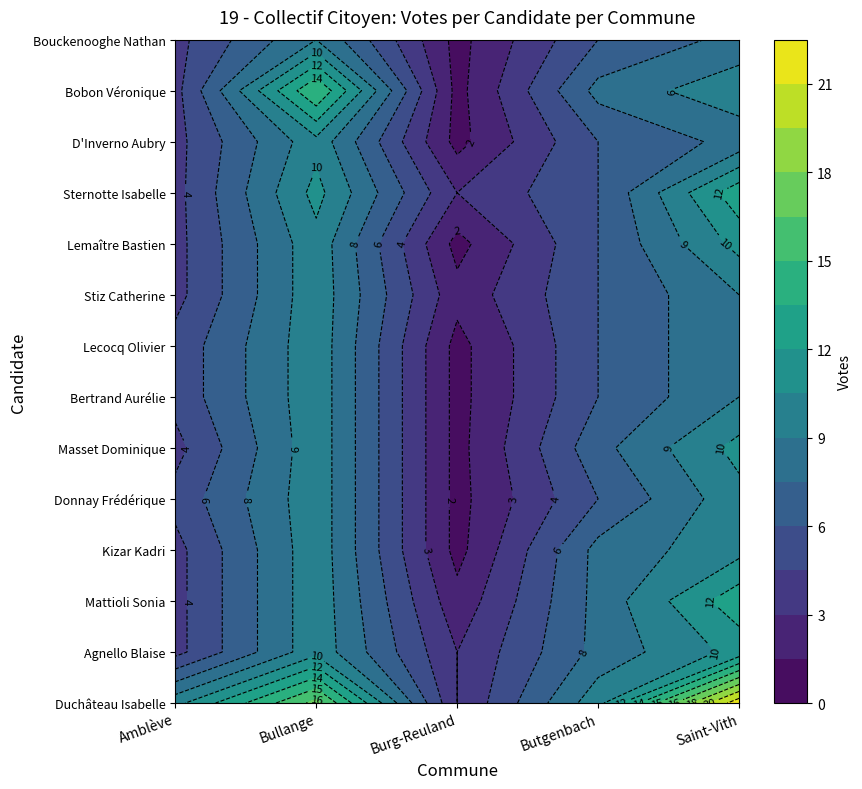

Reading left to right, list all the values displayed in this chart.

Duchâteau Isabelle: Amblève=10	Bullange=17	Burg-Reuland=3	Butgenbach=10	Saint-Vith=22
Agnello Blaise: Amblève=4	Bullange=10	Burg-Reuland=3	Butgenbach=8	Saint-Vith=11
Mattioli Sonia: Amblève=4	Bullange=10	Burg-Reuland=2	Butgenbach=8	Saint-Vith=13
Kizar Kadri: Amblève=4	Bullange=10	Burg-Reuland=1	Butgenbach=8	Saint-Vith=10
Donnay Frédérique: Amblève=5	Bullange=10	Burg-Reuland=1	Butgenbach=6	Saint-Vith=10
Masset Dominique: Amblève=4	Bullange=10	Burg-Reuland=1	Butgenbach=7	Saint-Vith=11
Bertrand Aurélie: Amblève=5	Bullange=10	Burg-Reuland=1	Butgenbach=6	Saint-Vith=9
Lecocq Olivier: Amblève=5	Bullange=10	Burg-Reuland=1	Butgenbach=6	Saint-Vith=9
Stiz Catherine: Amblève=4	Bullange=10	Burg-Reuland=2	Butgenbach=6	Saint-Vith=9
Lemaître Bastien: Amblève=4	Bullange=10	Burg-Reuland=1	Butgenbach=6	Saint-Vith=11
Sternotte Isabelle: Amblève=4	Bullange=11	Burg-Reuland=3	Butgenbach=6	Saint-Vith=13
D'Inverno Aubry: Amblève=4	Bullange=10	Burg-Reuland=1	Butgenbach=6	Saint-Vith=8
Bobon Véronique: Amblève=4	Bullange=15	Burg-Reuland=1	Butgenbach=8	Saint-Vith=10
Bouckenooghe Nathan: Amblève=4	Bullange=9	Burg-Reuland=1	Butgenbach=6	Saint-Vith=8